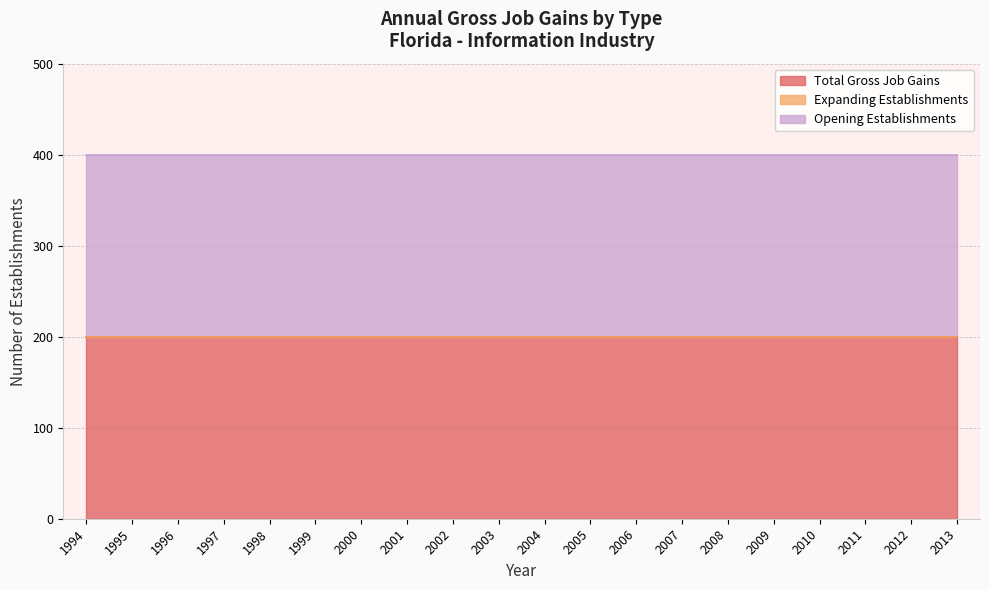

Which series has the largest total across all categories?

Total Gross Job Gains